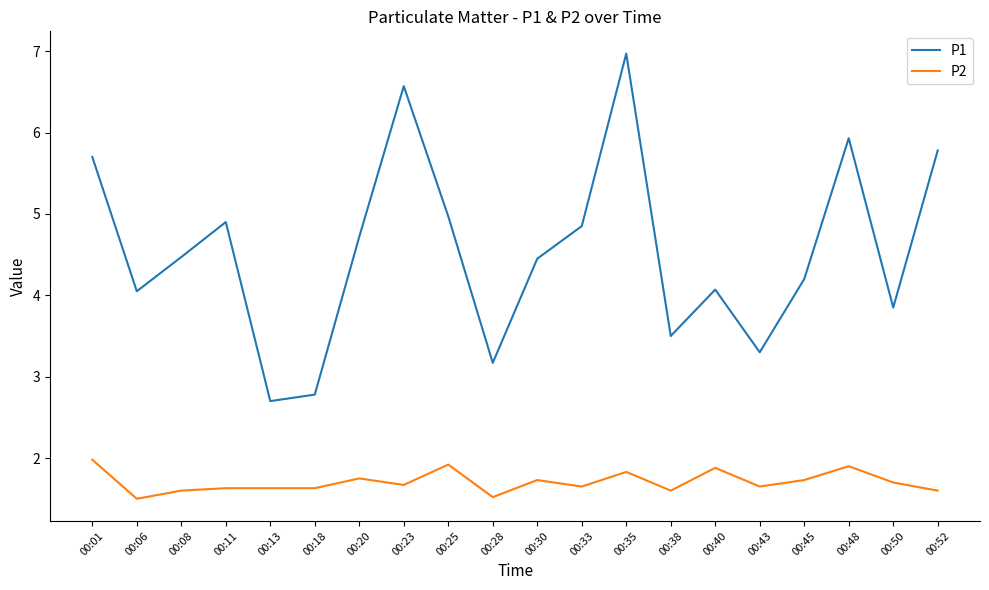

Between 00:01 and 00:13, which series saw the biggest shift?

P1